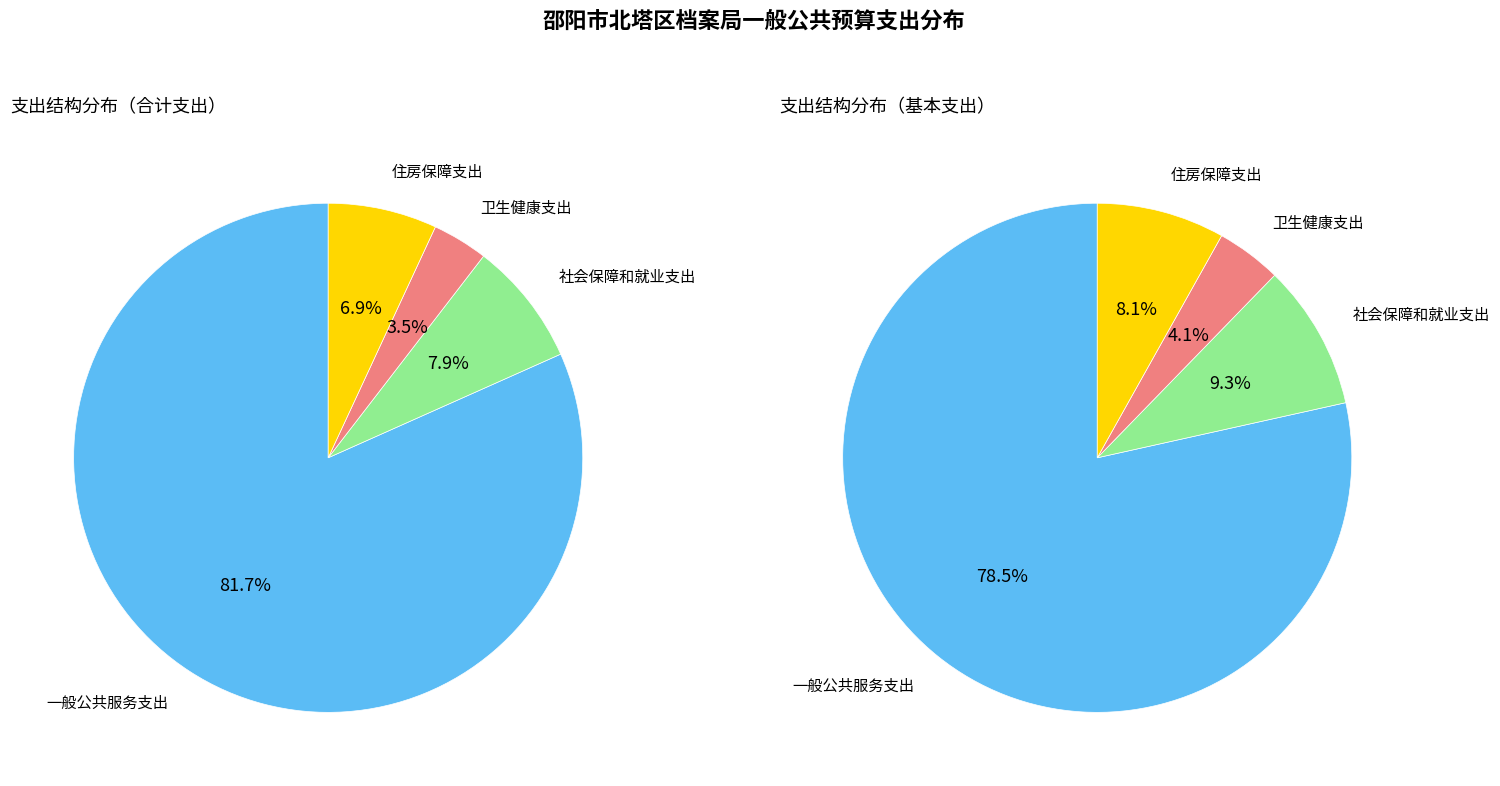

The 卫生健康支出 slice represents 4% of the pie. True or false?

True